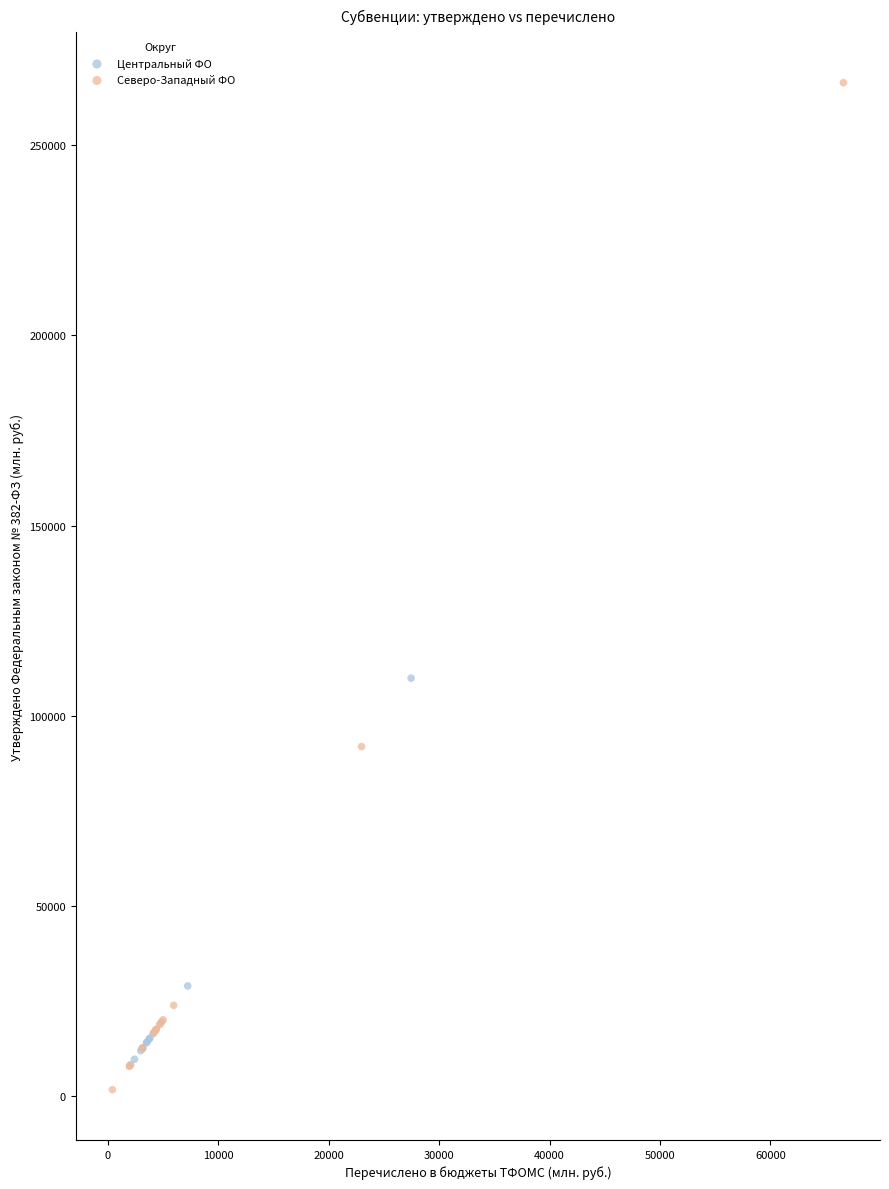

Which series reaches the maximum Y coordinate?

Северо-Западный ФО